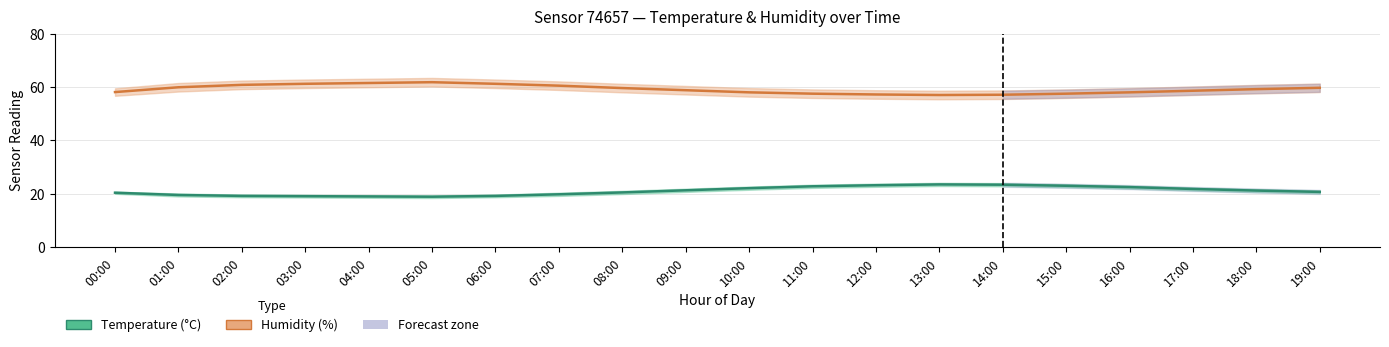

Which has a higher value, 14:00 or 19:00?

19:00